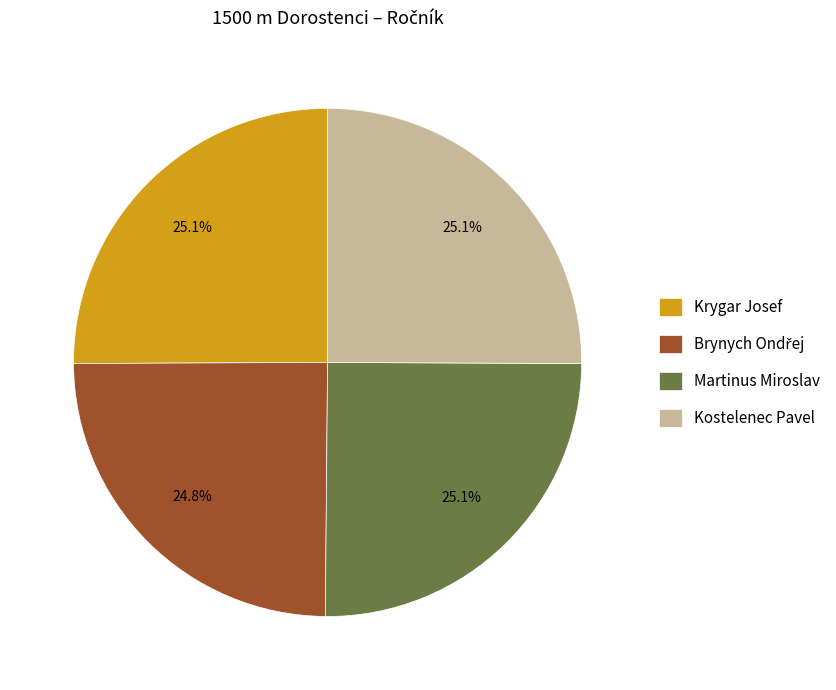

Does Kostelenec Pavel account for over 50% of the chart?

No